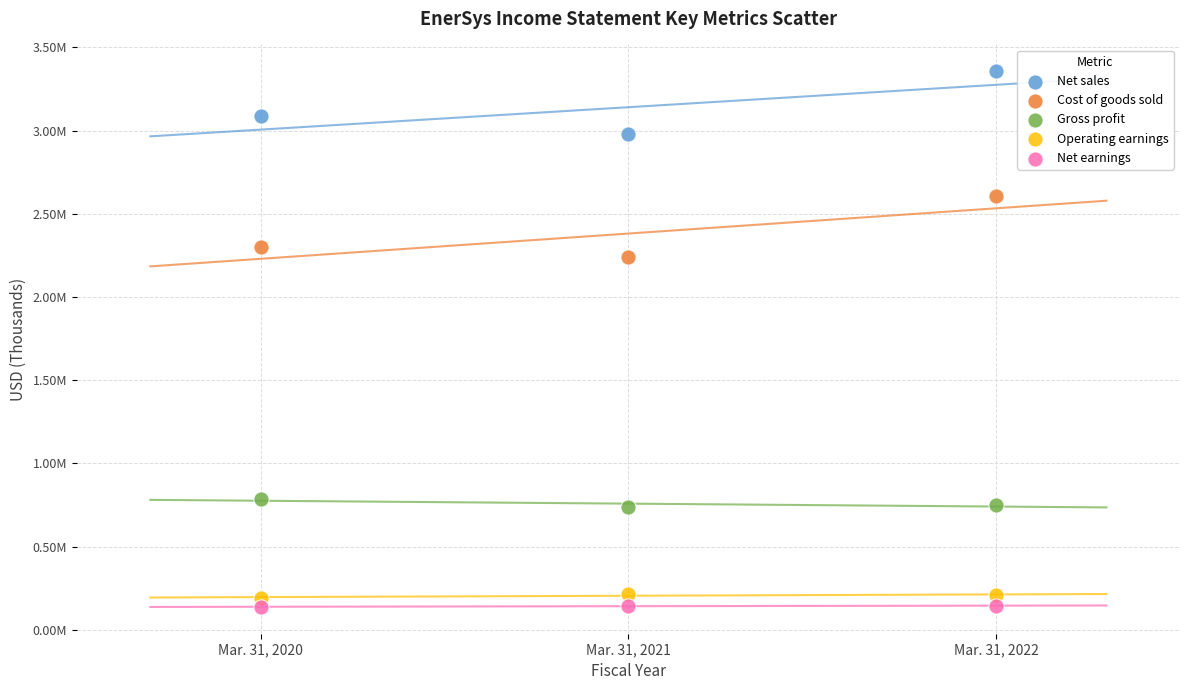

Which series contains the lowest Y value?

Net earnings